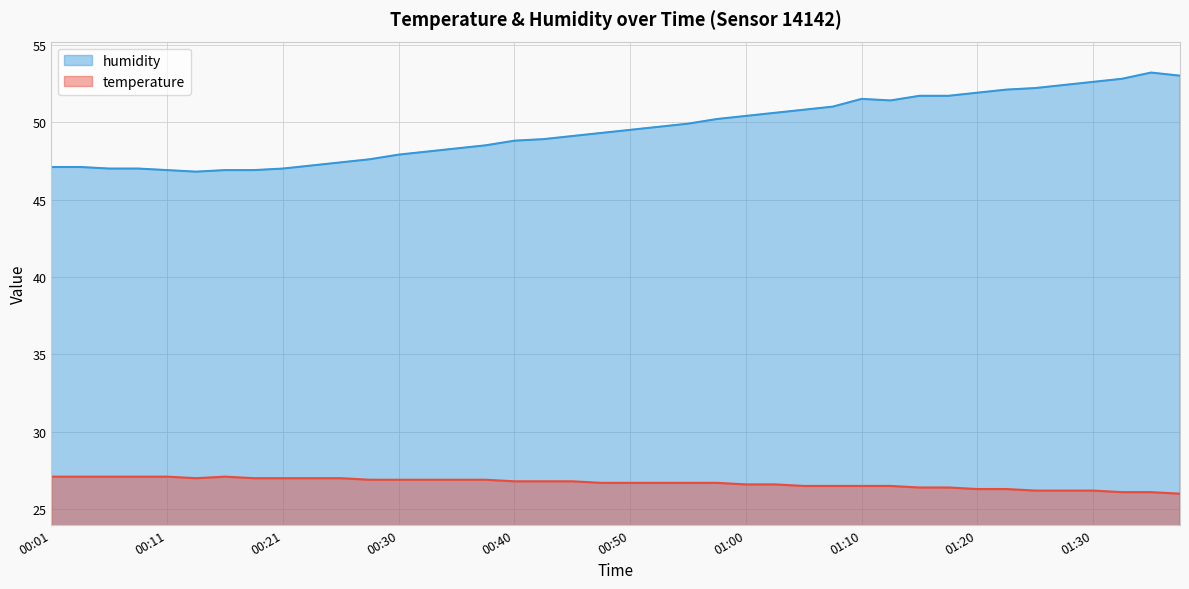

Which has a higher value, 01:35 or 01:25?

01:25